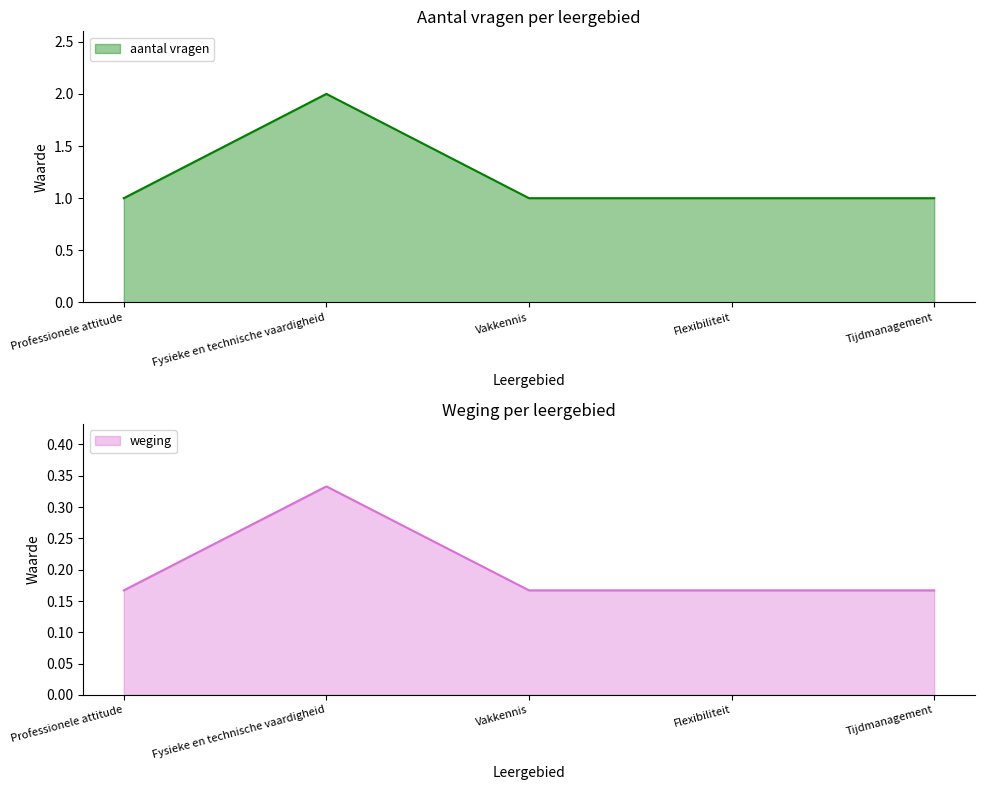

Reading left to right, what are all the values shown in this chart?

aantal vragen: 1.0	2.0	1.0	1.0	1.0
weging: 0.2	0.3	0.2	0.2	0.2